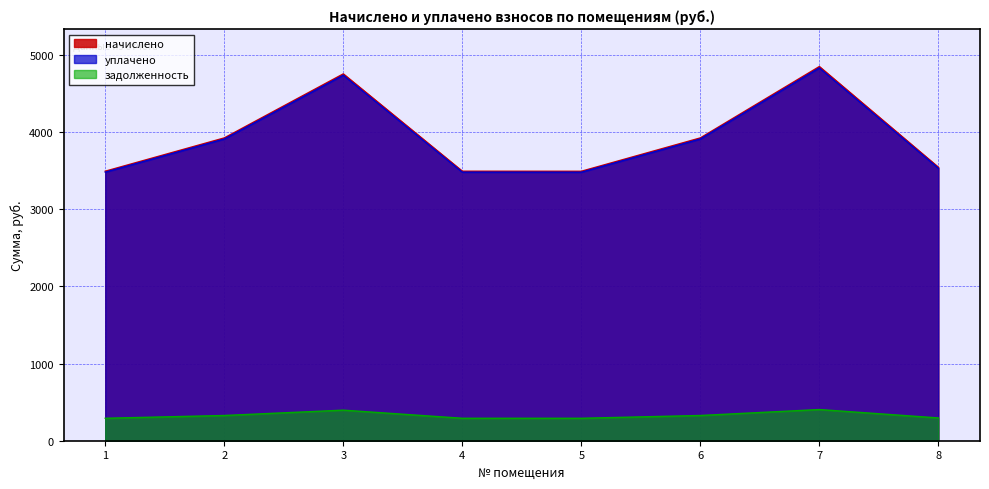

What is the minimum value shown in the chart?

290.9